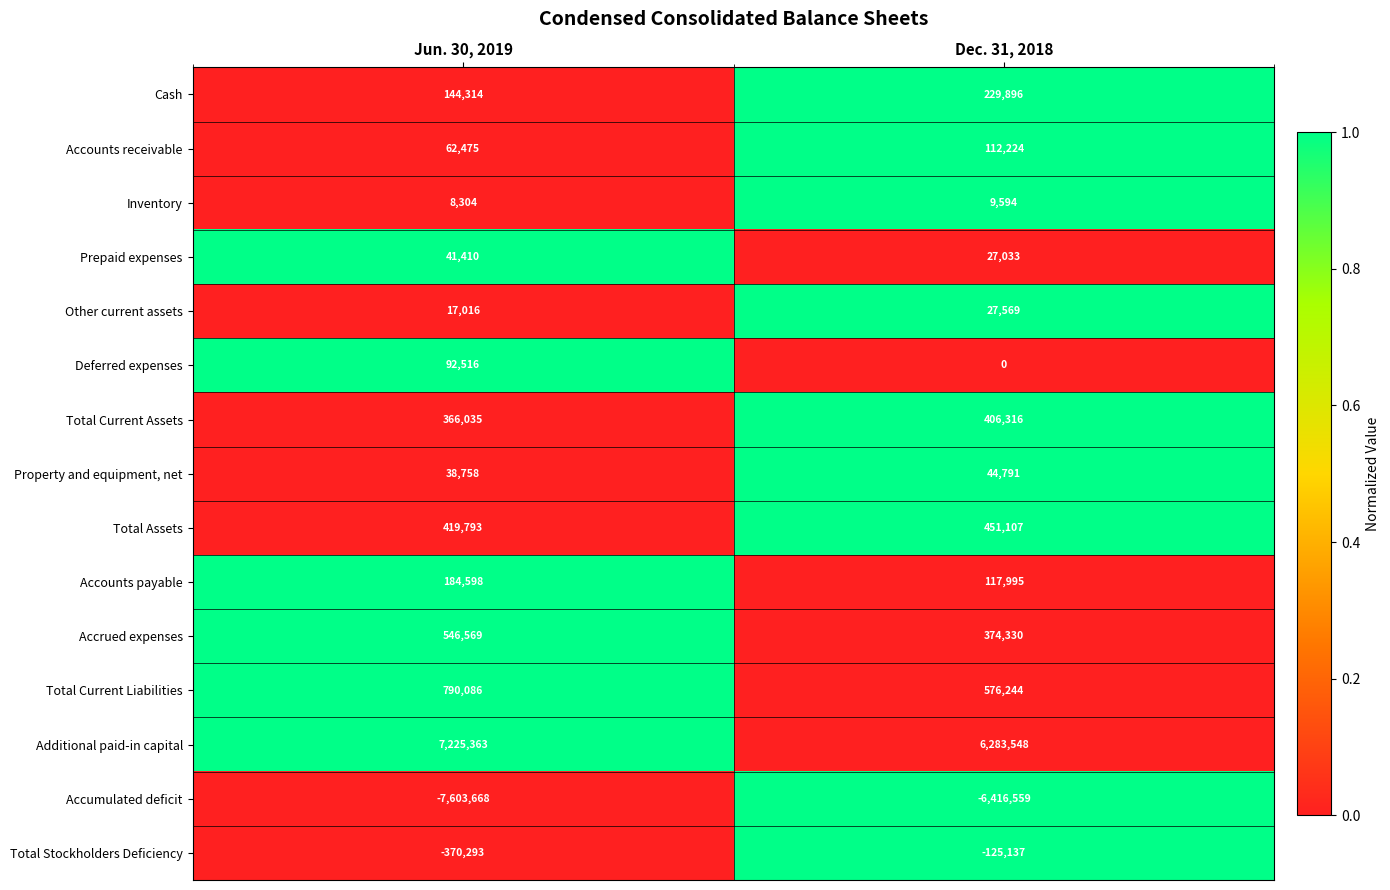

Which label corresponds to the largest value in the chart?

Jun. 30, 2019